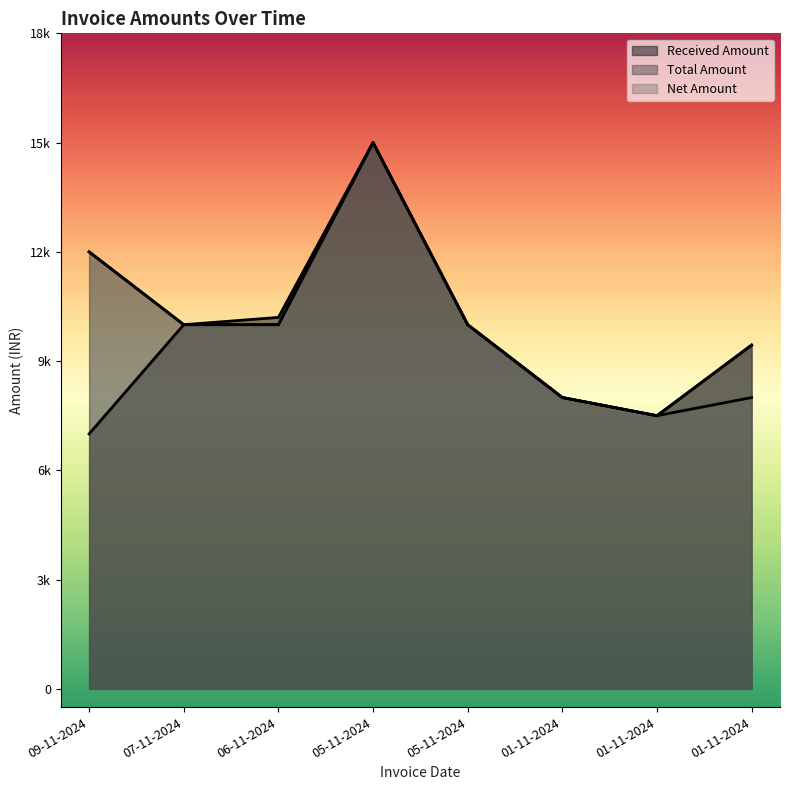

At how many categories does at least one series exceed 10346?

2